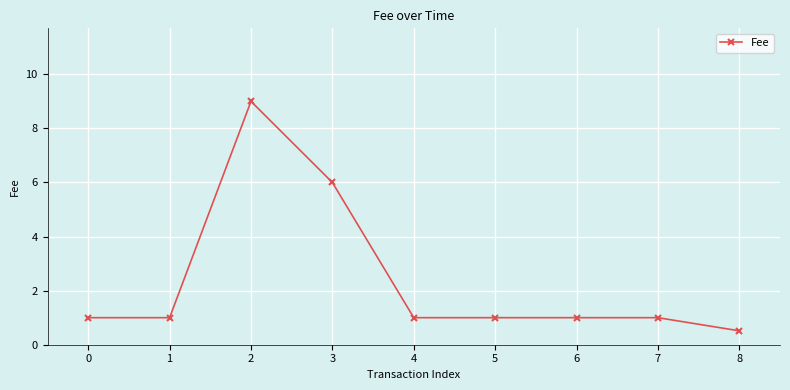

How many lines are shown in the chart?

1